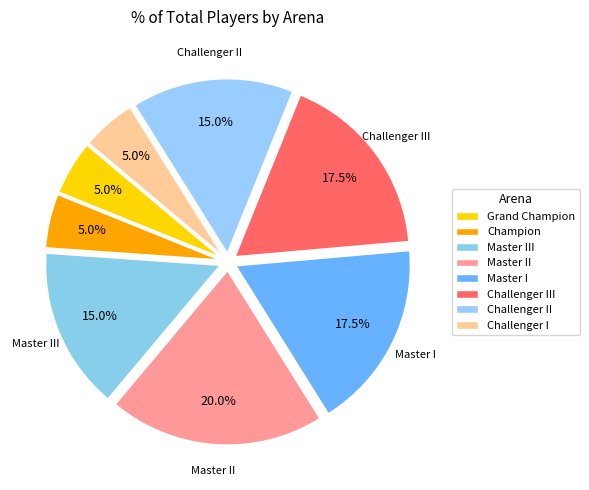

Approximately how many times larger is the value at Master III compared to Grand Champion?

3.0